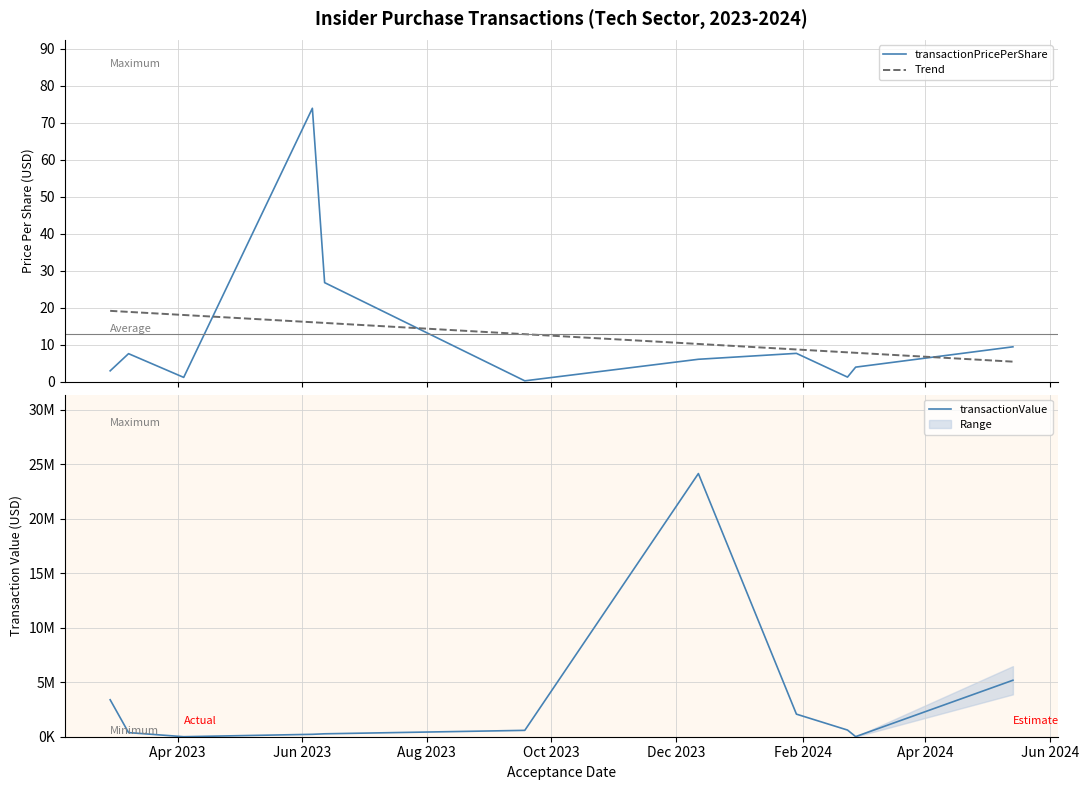

Reading right to left, transcribe all the data shown in this chart.

transactionPricePerShare: 9.5	4.0	1.3	7.7	6.1	0.3	26.8	73.9	1.2	7.6	3.0
Trend: 5.5	7.9	8.0	8.8	10.3	12.9	15.9	16.1	18.1	18.9	19.2
transactionValue: 5180605.0	9408.0	611916.0	2071514.0	24141090.0	583491.0	268167.0	220529.0	1538.0	378035.0	3390006.0